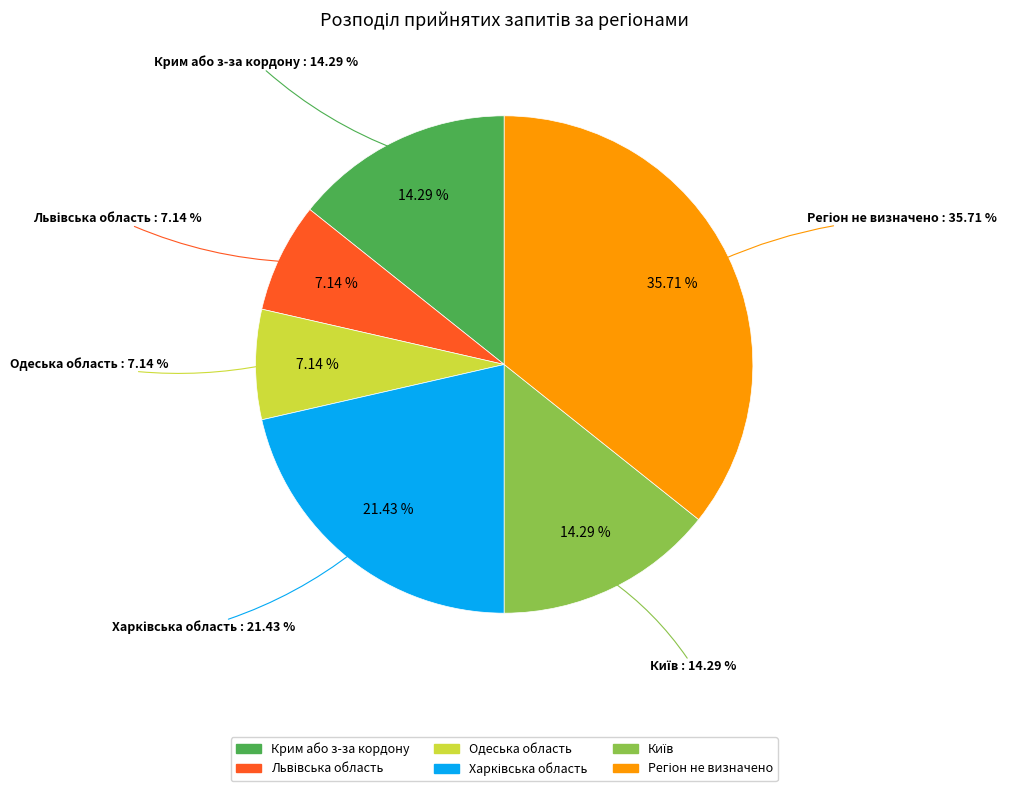

How many slices are in this pie chart?

6